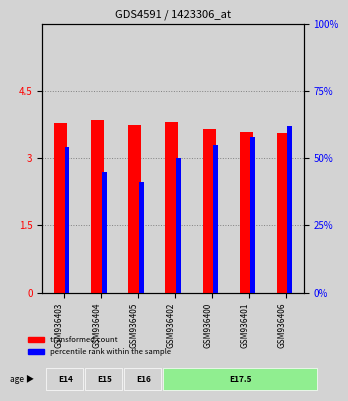

At how many categories does at least one series exceed 45?

5